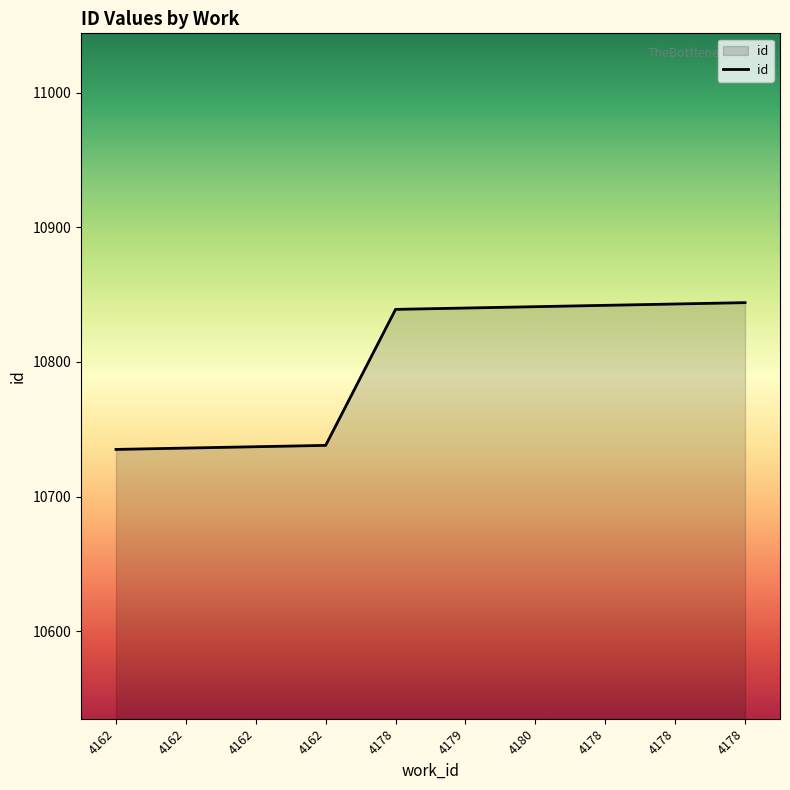

Does the chart display data point markers on the line(s)?

No